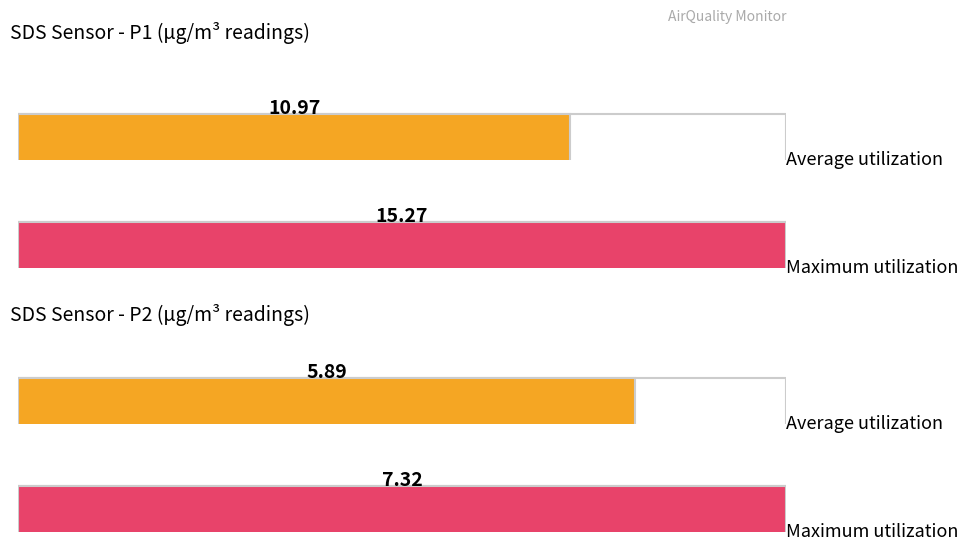

What is the difference between the Average utilization values at SDS_P1 and SDS_P2?

5.1